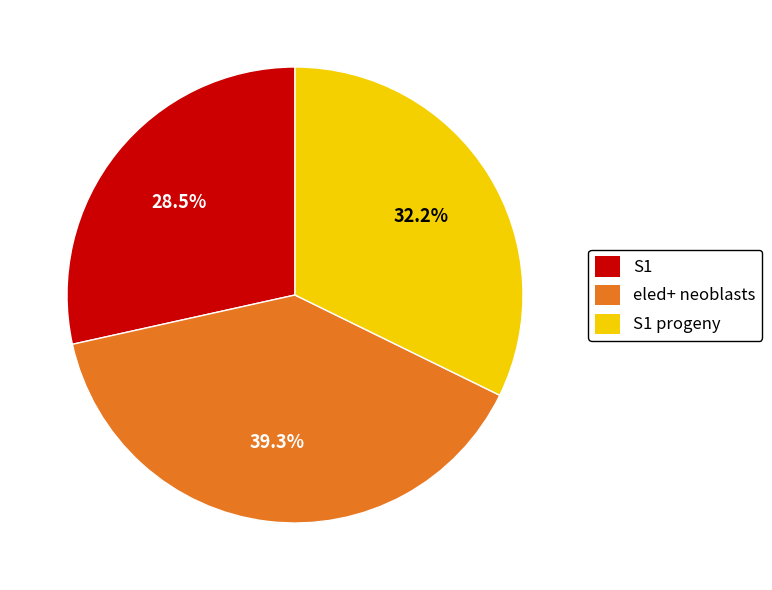

What is the total percentage of S1 progeny and eled+ neoblasts?

71.5%